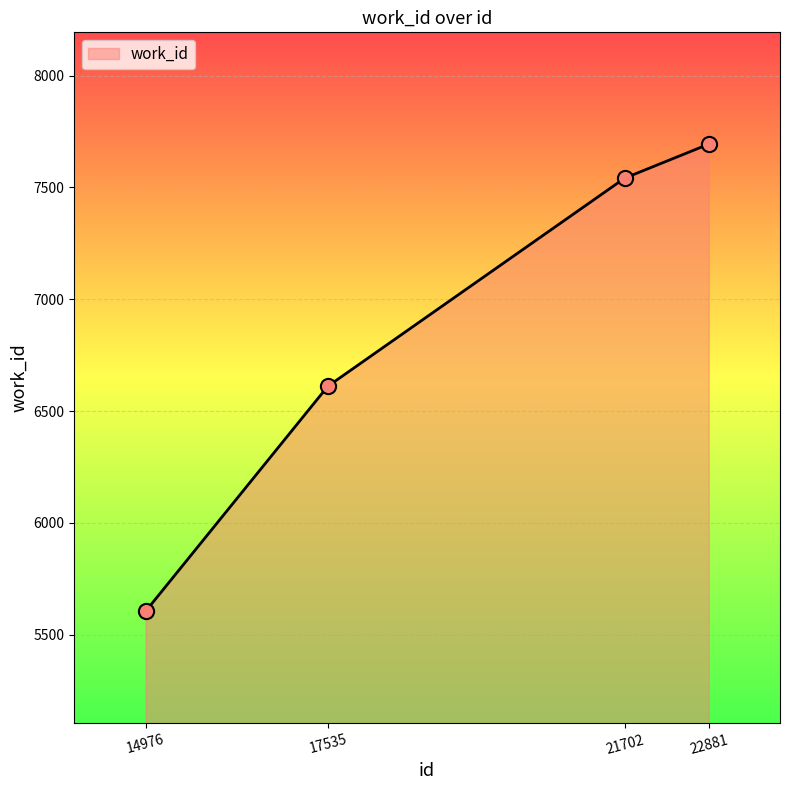

Which has a higher value, 17535 or 21702?

21702